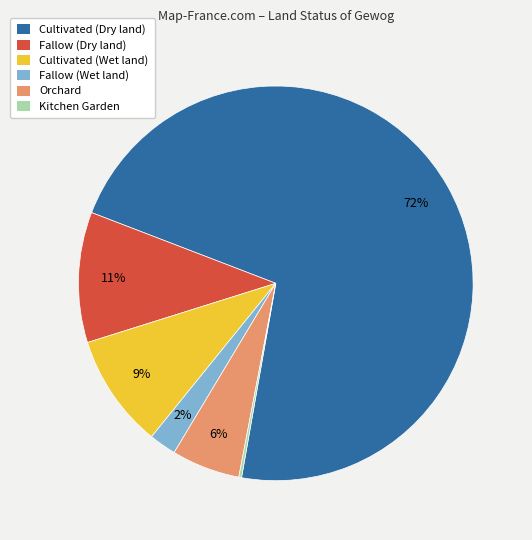

What percentage is the Cultivated (Dry land) slice, to the nearest percent?

72%